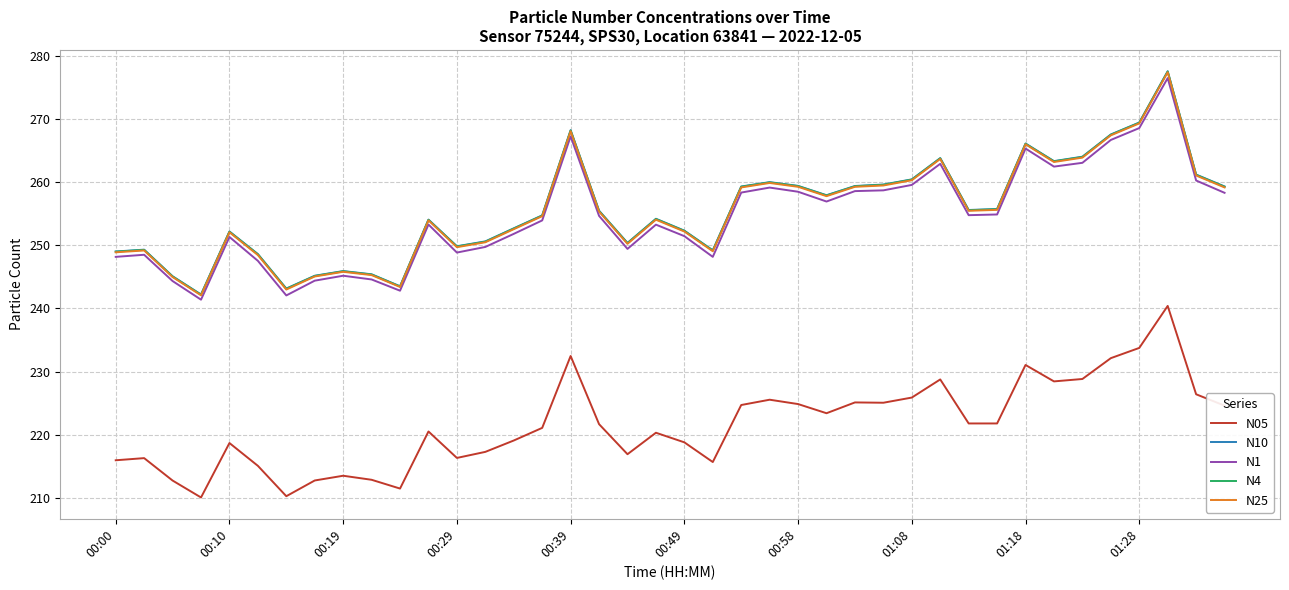

What is the lowest value of the N1 series?

241.4